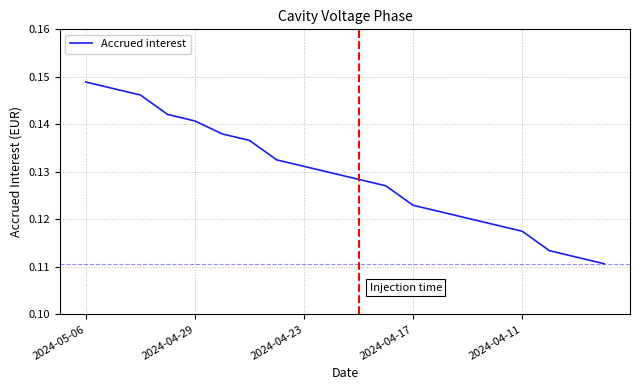

Is this an area chart (filled region under the line)?

No